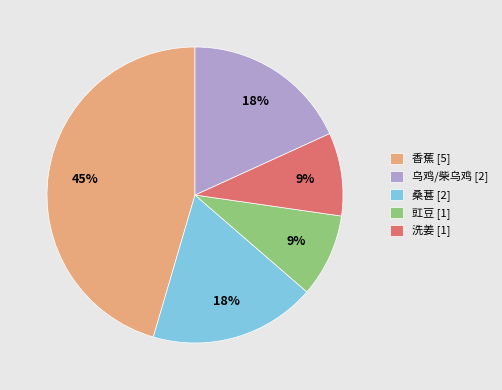

True or false: 豇豆 [1] accounts for 9% of the total.

True